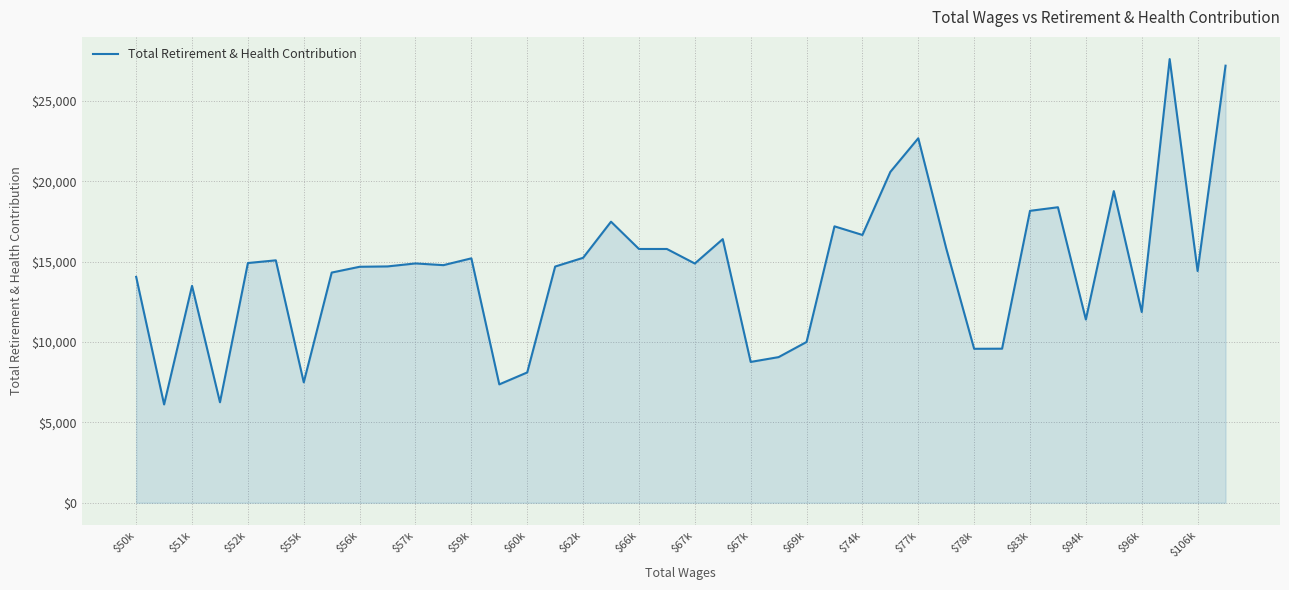

What is the greatest value displayed?

27614